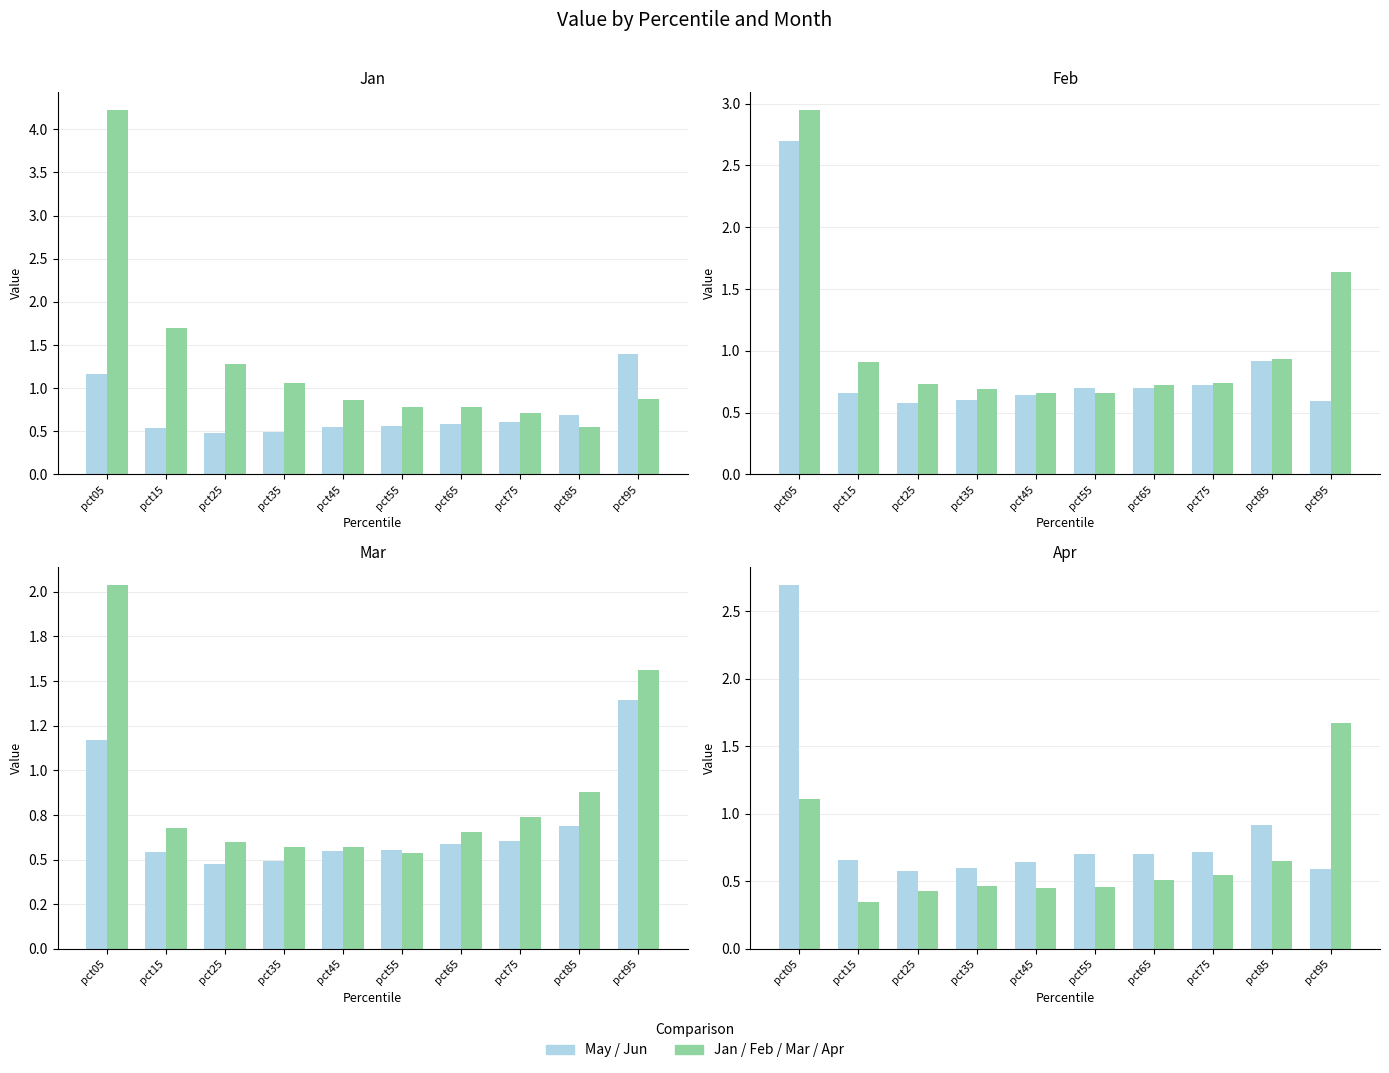

List the labels in order of Series A value, smallest first.

pct25, pct95, pct35, pct45, pct15, pct65, pct55, pct75, pct85, pct05